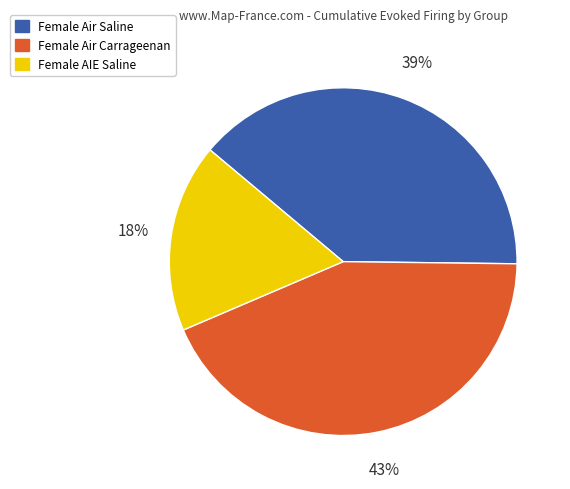

To the nearest percent, what is the combined percentage of Female Air Saline and Female AIE Saline?

57%